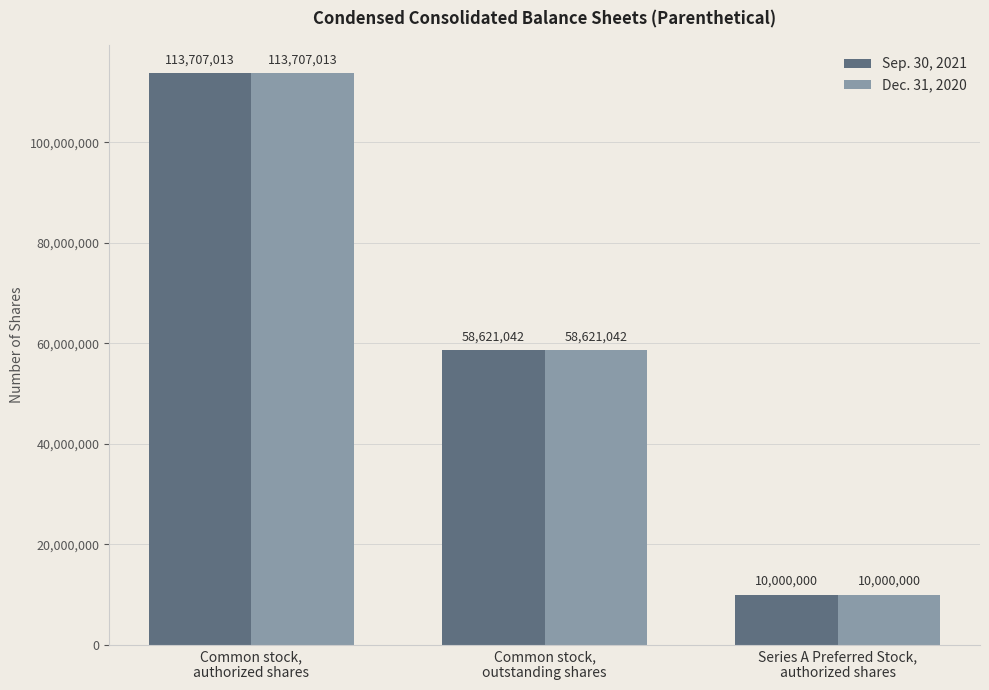

How many Dec. 31, 2020 values are between 10000000 and 113707013?

3